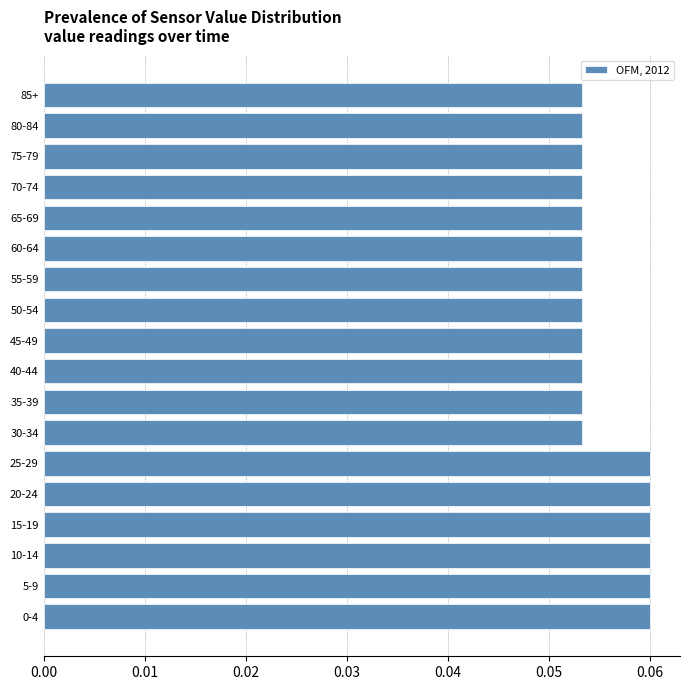

Between 10-14 and 70-74, which is larger?

10-14